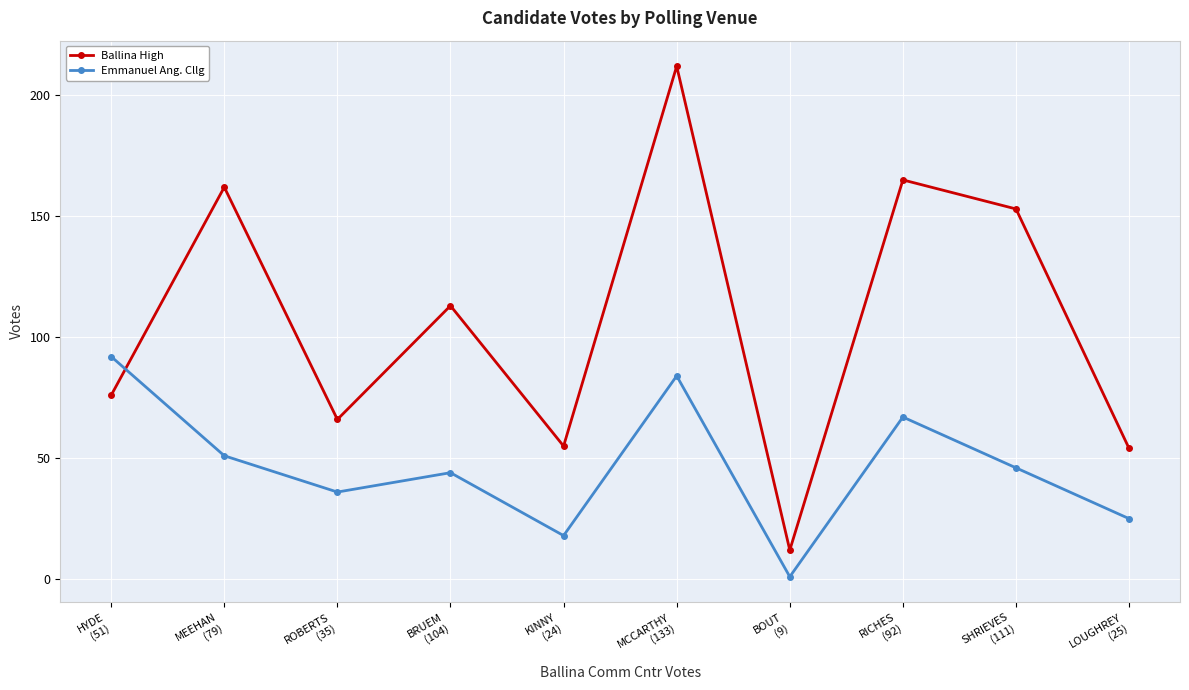

Which series has the widest spread of values?

Ballina High